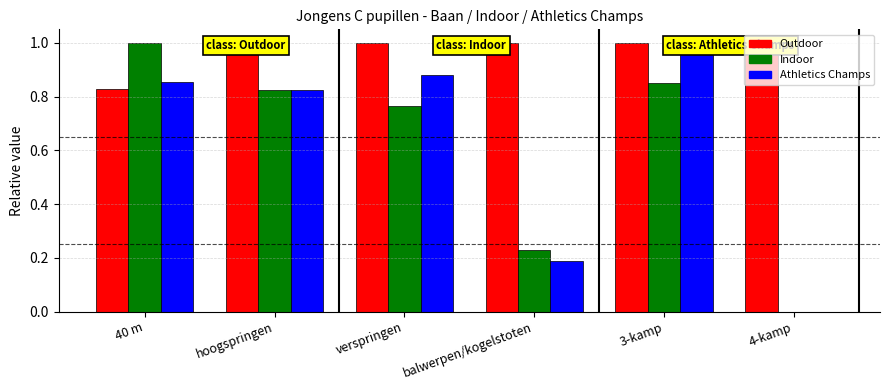

Is it true that Outdoor equals 1.5 at verspringen?

False